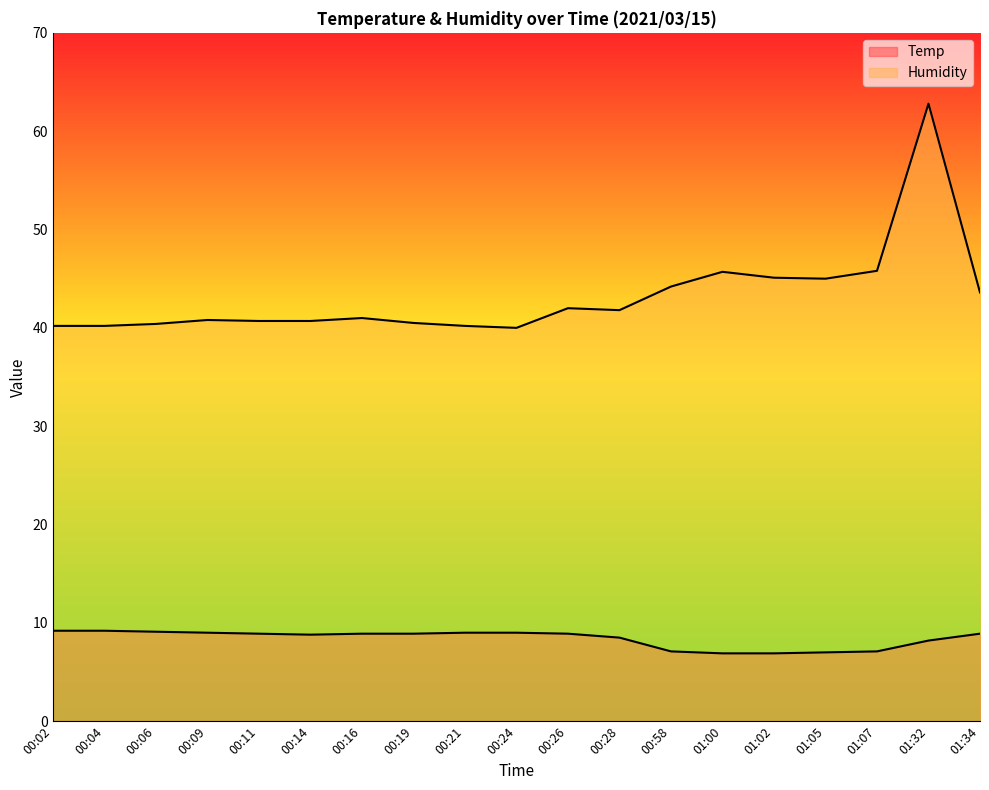

Is it true that Temp equals 2.7 at 00:09?

False